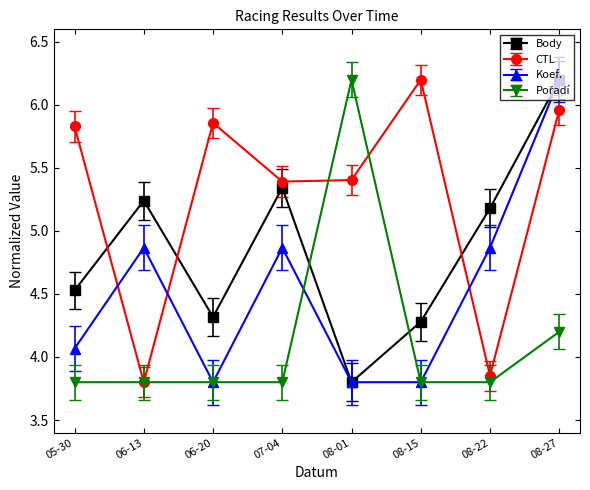

Where is the first local maximum for CTL?

06-20